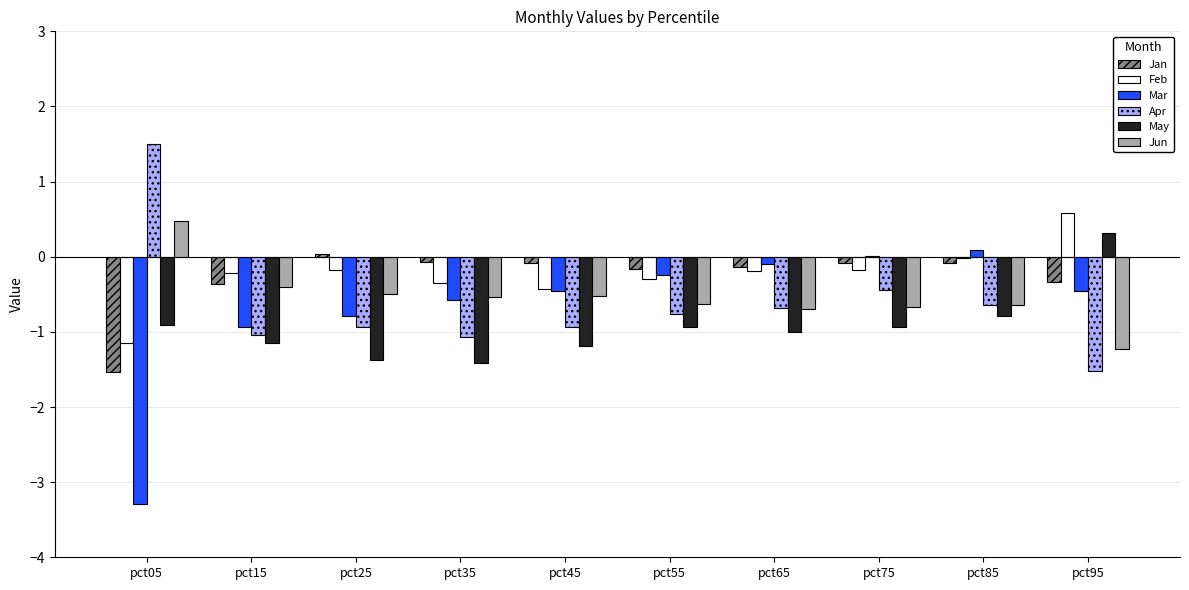

Between pct35 and pct85, which series saw the biggest shift?

Mar